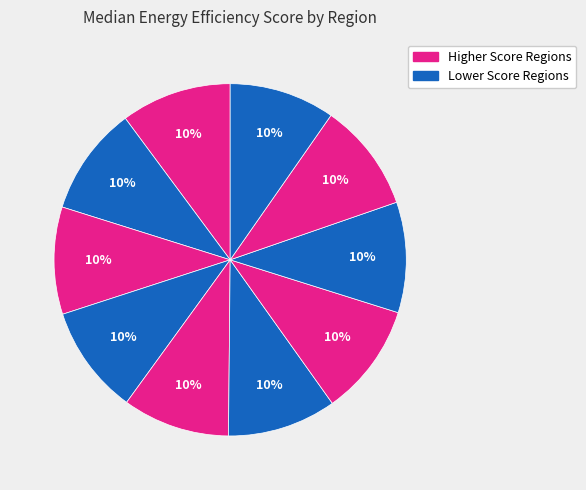

How many segments does this pie chart have?

10